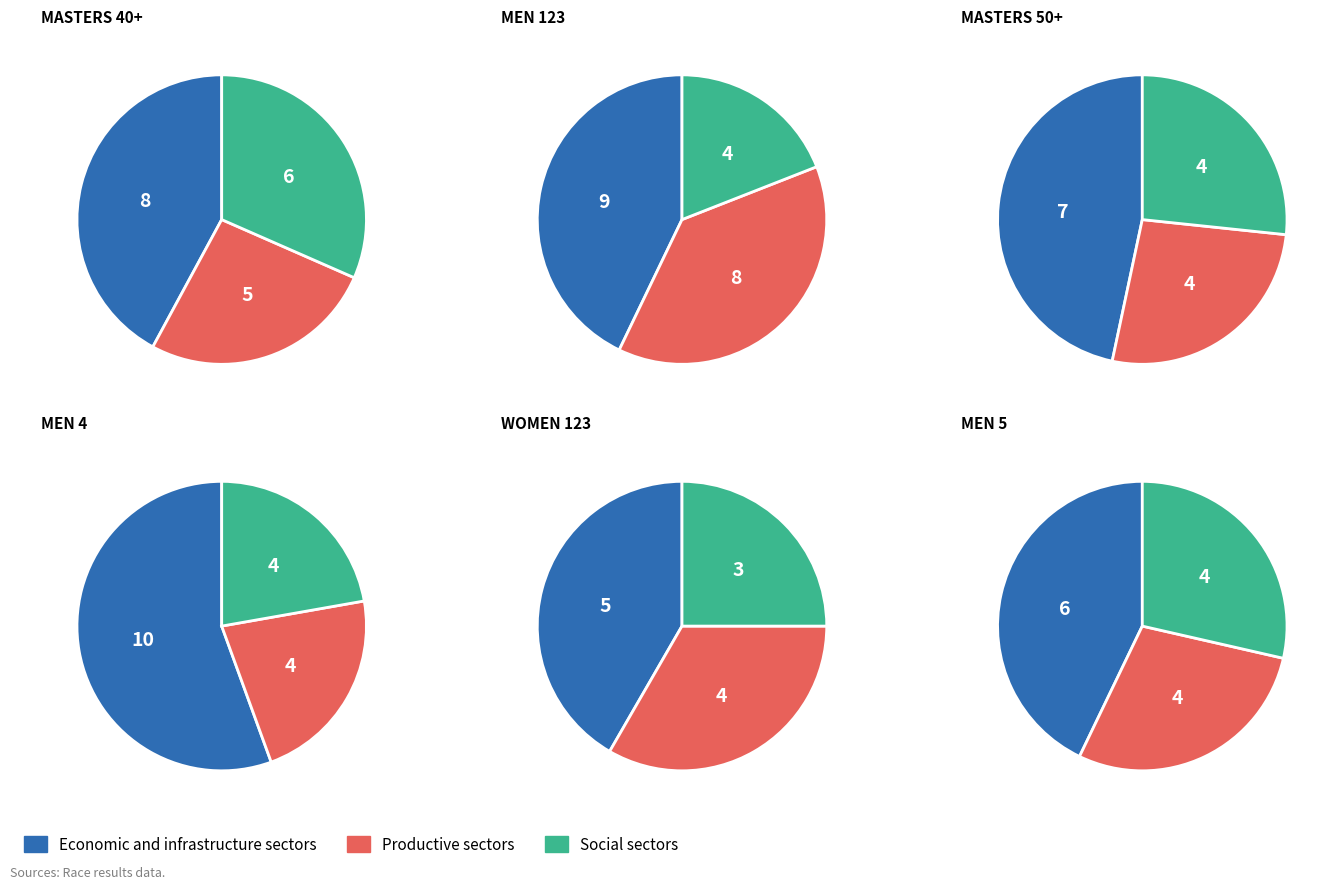

Does Men 4 represent more than half of the total?

No